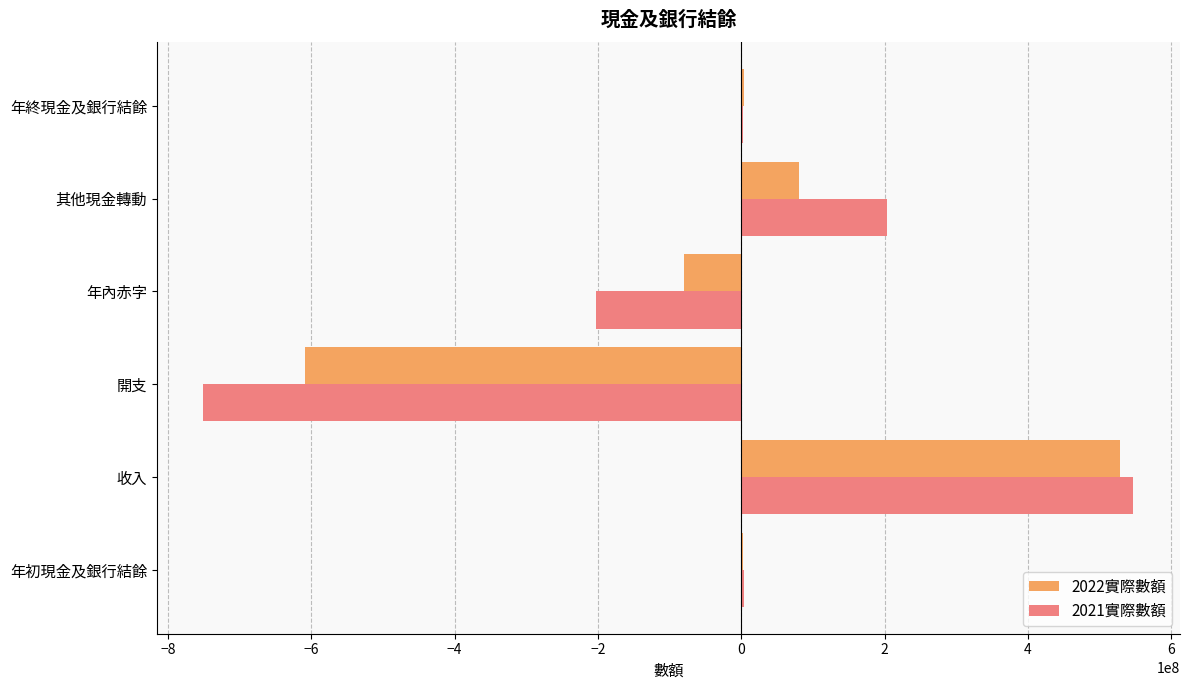

What is the sum of all 2022實際數額 values?

-73787086